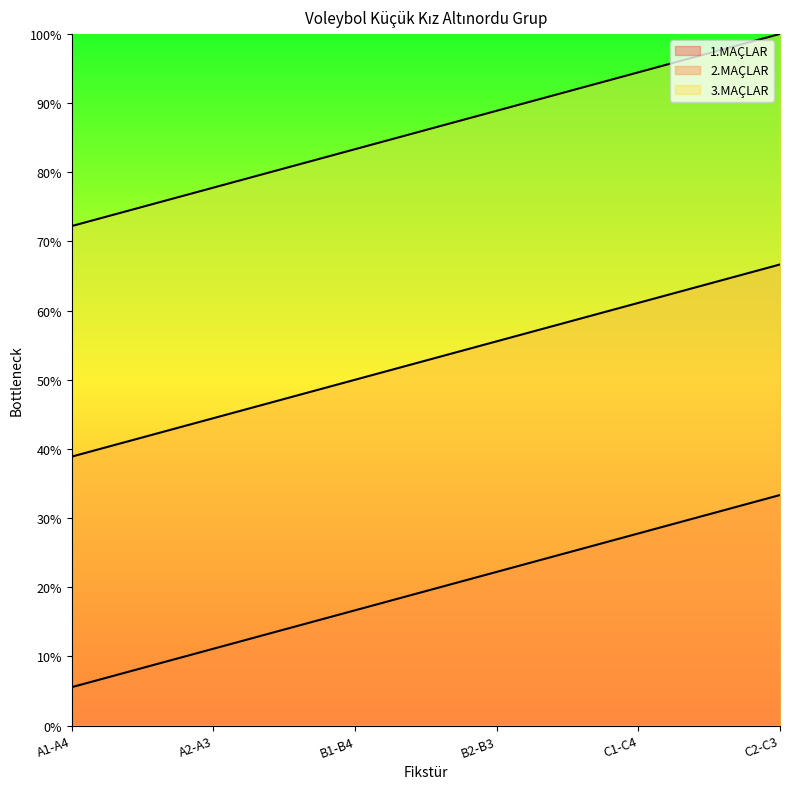

Where does the 3.MAÇLAR series first go above 17?

B2-B3